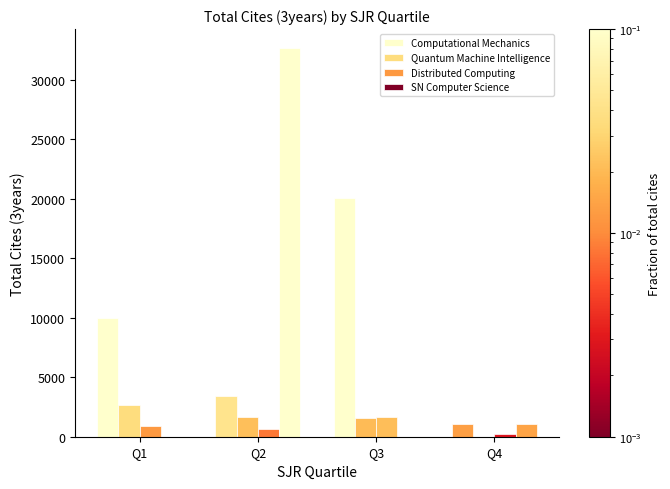

Reading left to right, transcribe all the data shown in this chart.

Computational Mechanics: Q1=9978	Q2=3387	Q3=20053	Q4=1029
Quantum Machine Intelligence: Q1=2701	Q2=1670	Q3=1591	Q4=0
Distributed Computing: Q1=932	Q2=647	Q3=1631	Q4=221
SN Computer Science: Q1=0	Q2=32645	Q3=0	Q4=1101